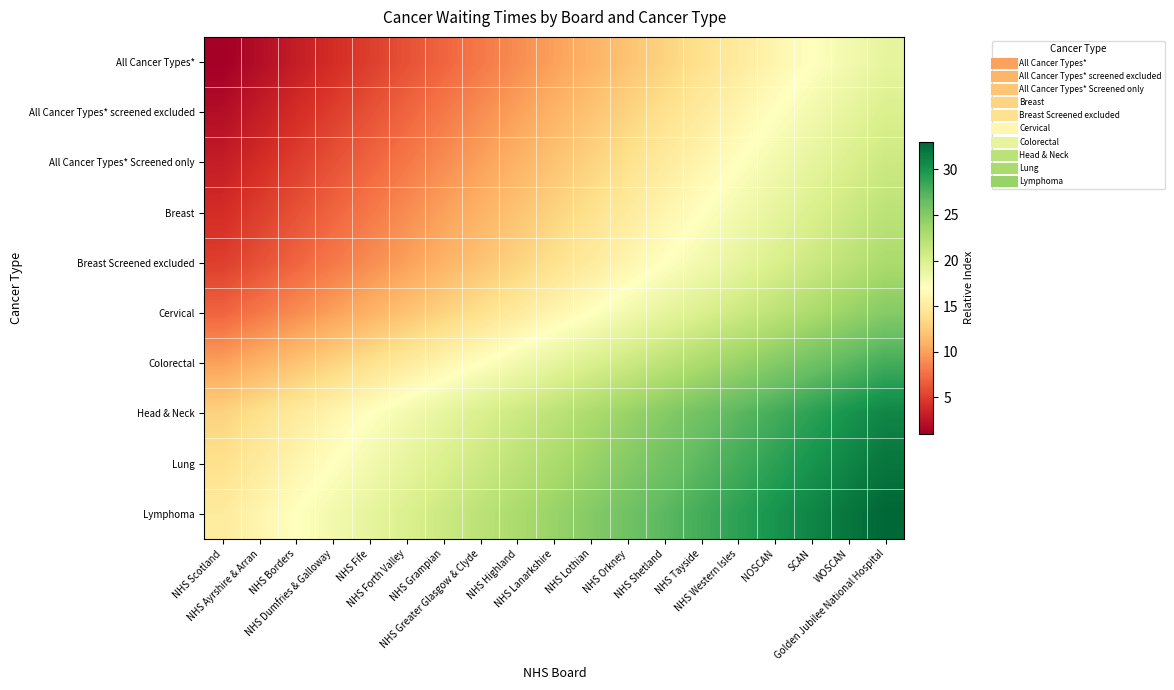

At how many categories does at least one series exceed 29?

4